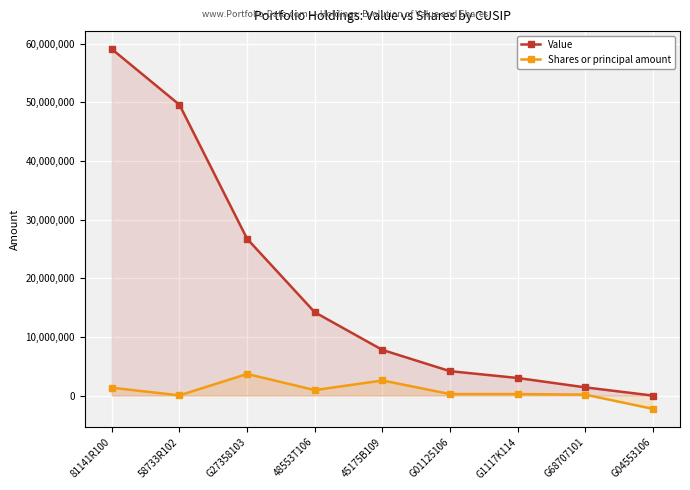

Is it true that Value equals 59060537 at 81141R100?

True